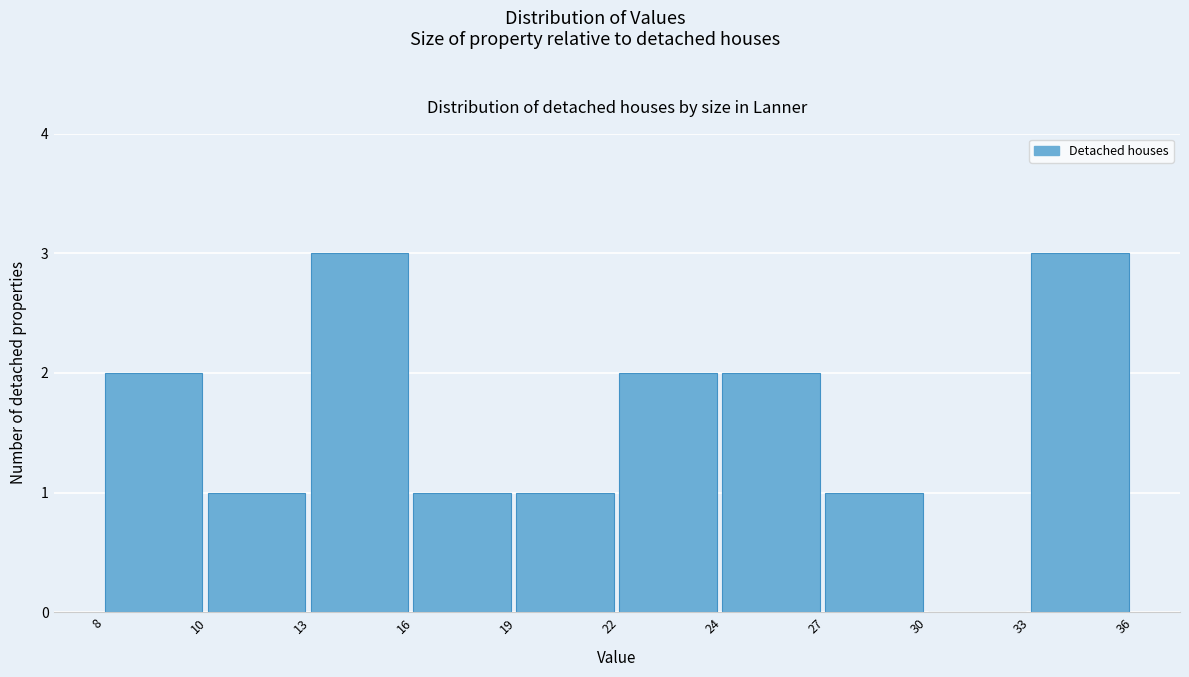

Reading left to right, transcribe all the data shown in this chart.

8=2	10=1	13=3	16=1	19=1	22=2	24=2	27=1	30=0	33=3